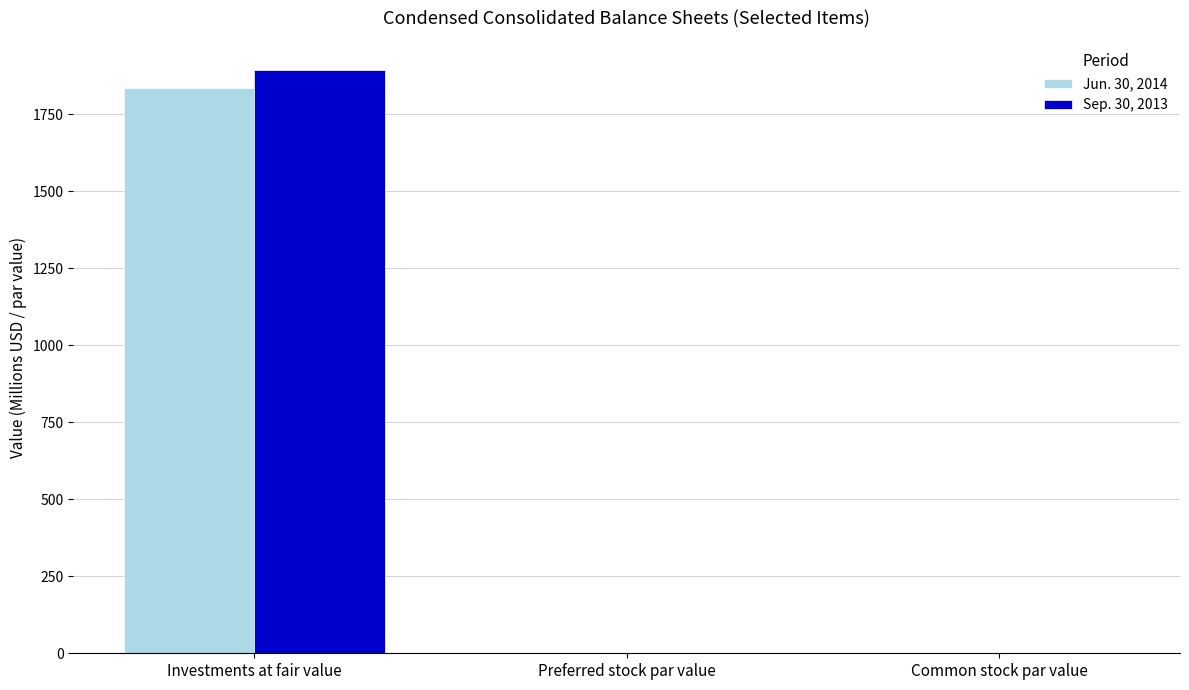

Which series changed the most between Investments at fair value and Preferred stock par value?

Sep. 30, 2013